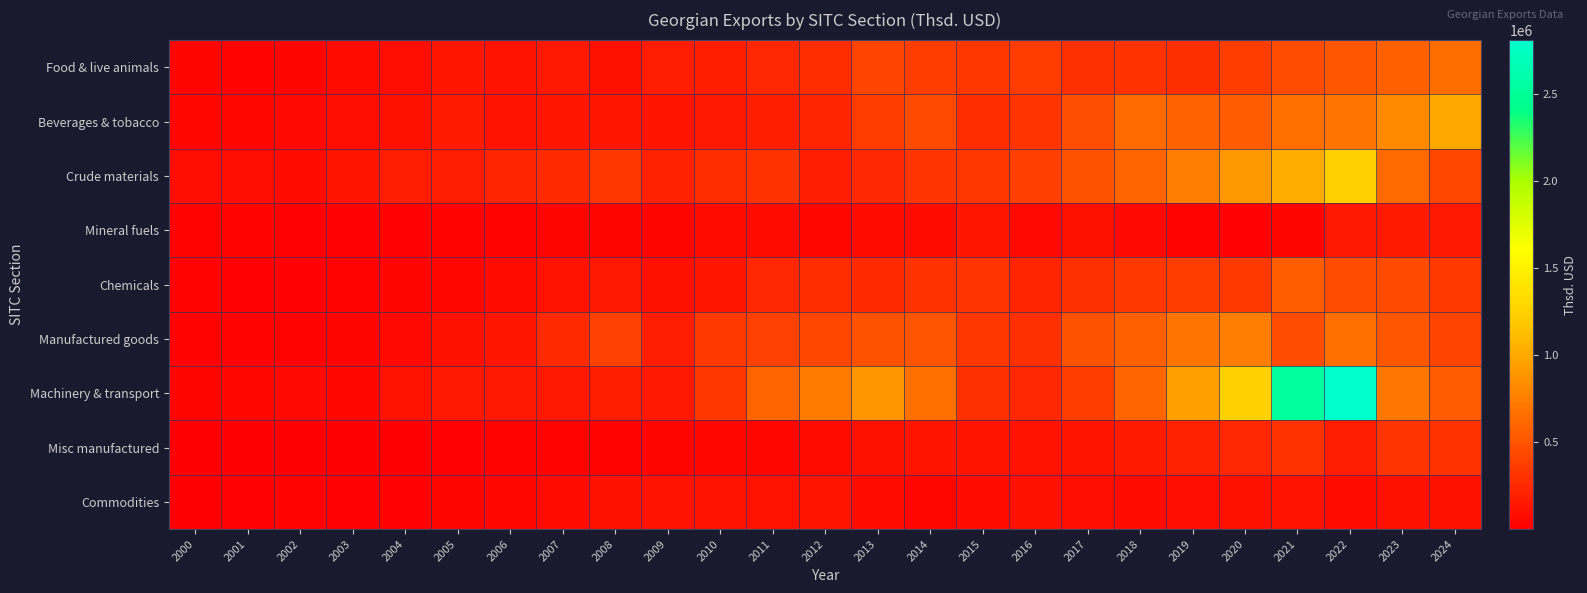

Which series has the largest total across all categories?

Machinery & transport